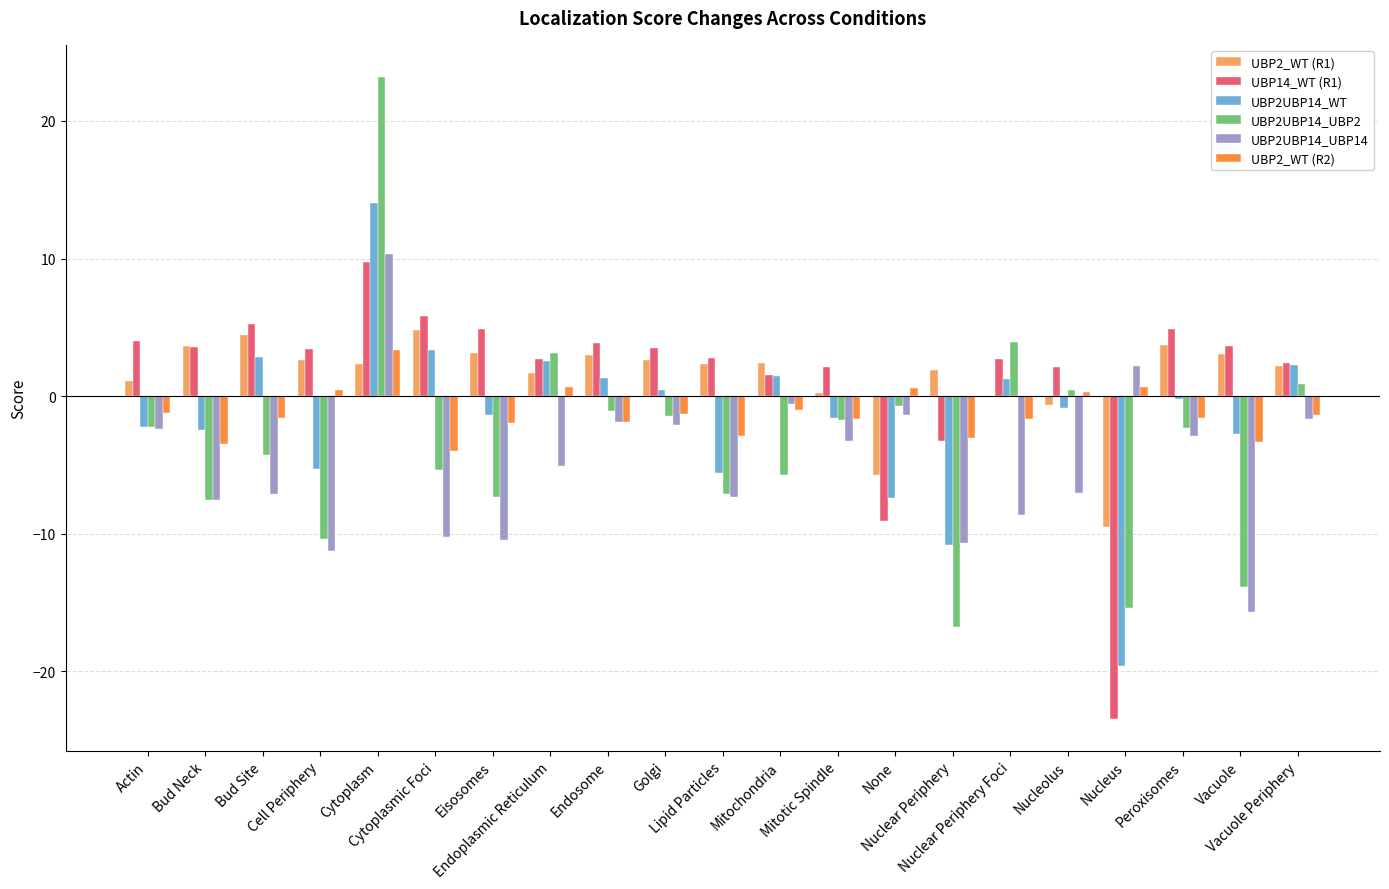

What is the sum of all UBP2UBP14_UBP2 values?

-71.7